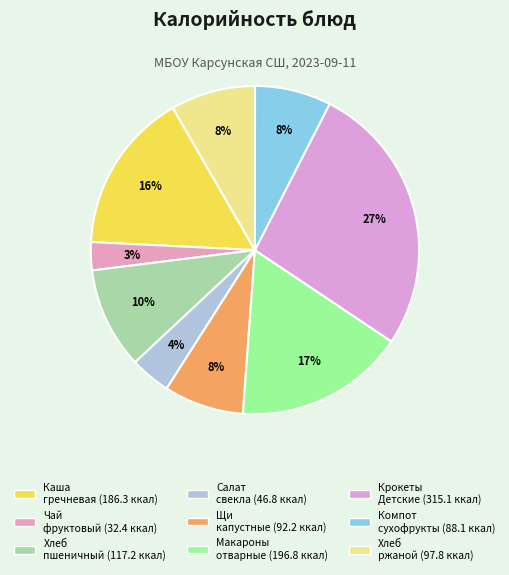

How many slices are in this pie chart?

9